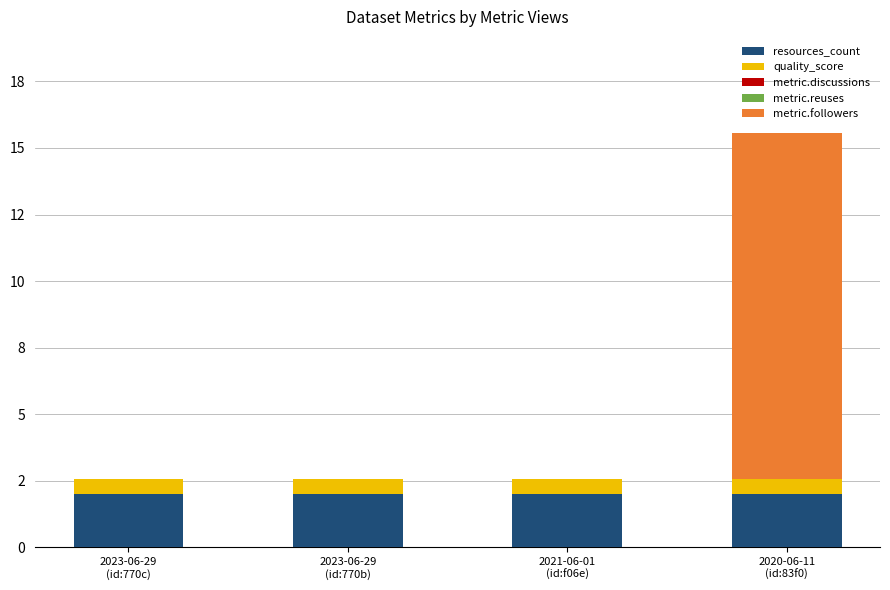

The metric.followers series shows 5.0 at 2023-06-29
(id:770b). True or false?

False